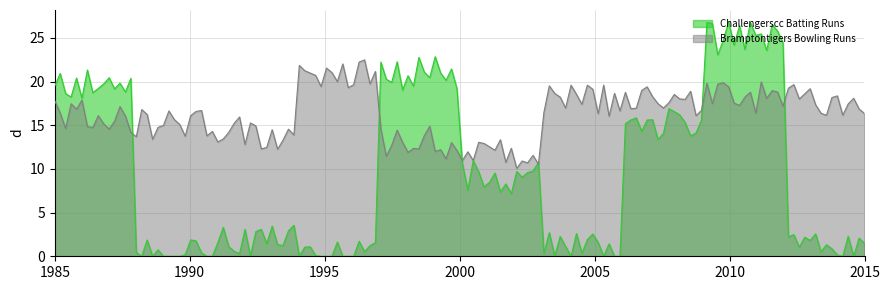

Which series has the largest total across all categories?

Bramptontigers Bowling Runs